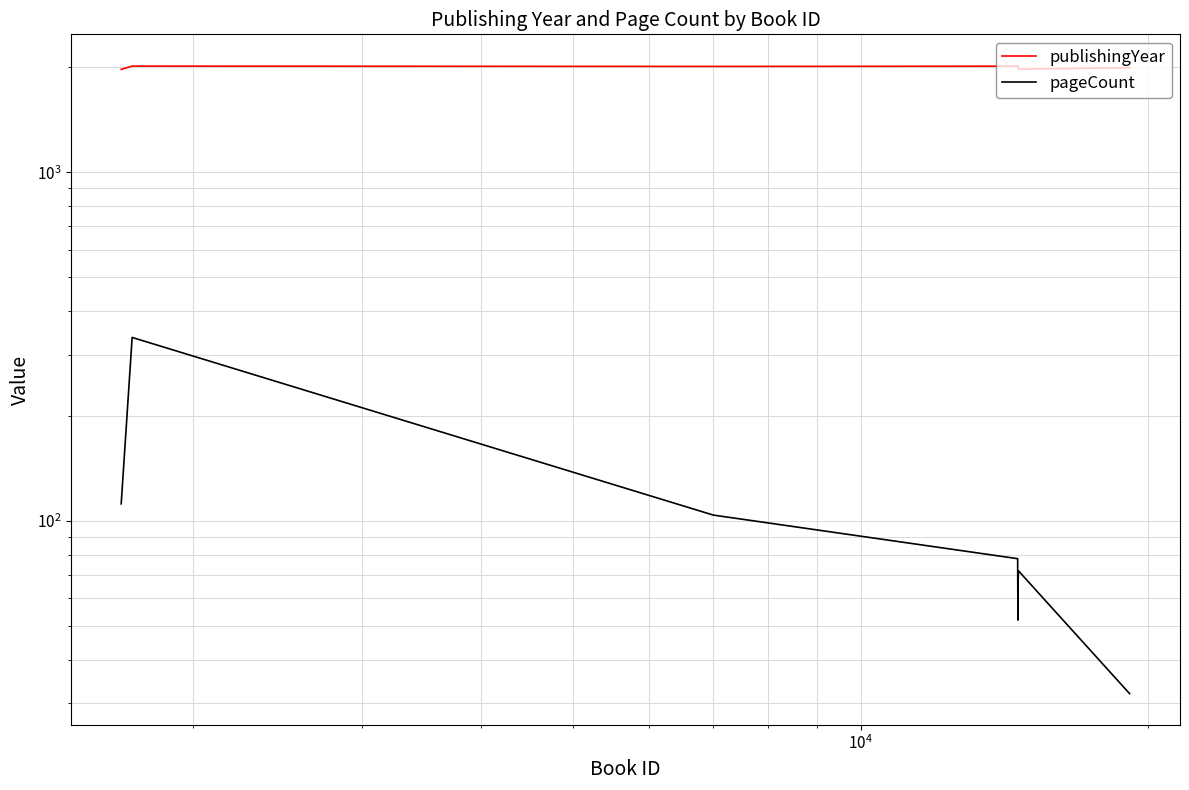

What are all the series names shown in the legend?

publishingYear, pageCount